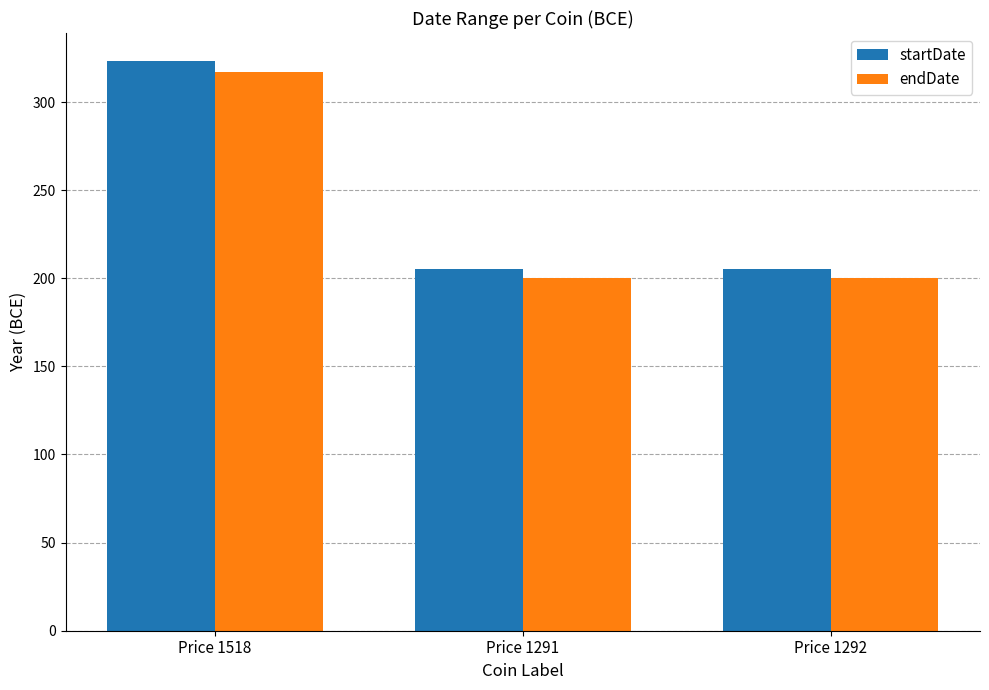

What is the label of the 2nd bar from the left?

Price 1291